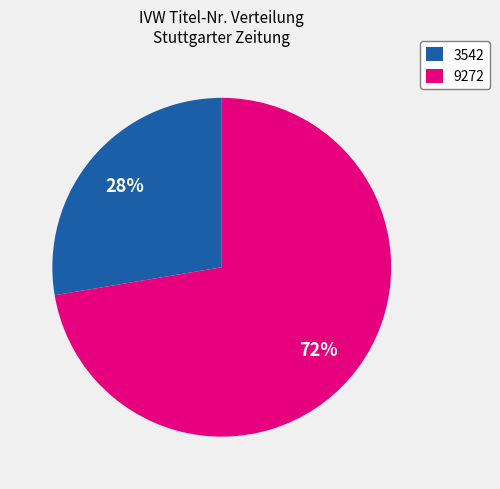

What is the smallest slice in the pie chart?

3542